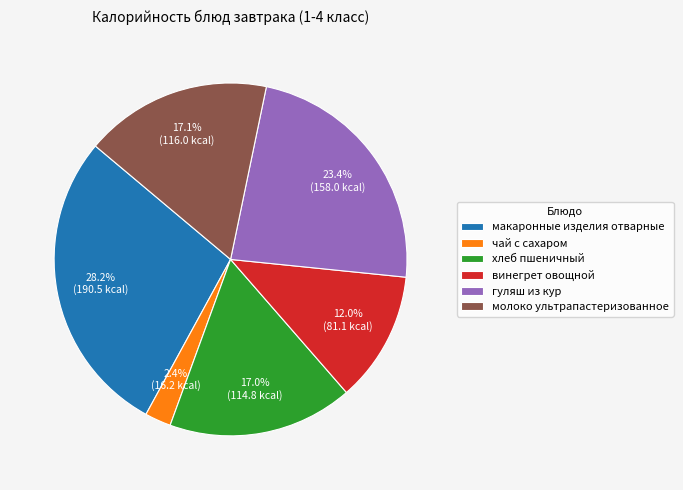

Does макаронные изделия отварные account for over 50% of the chart?

No